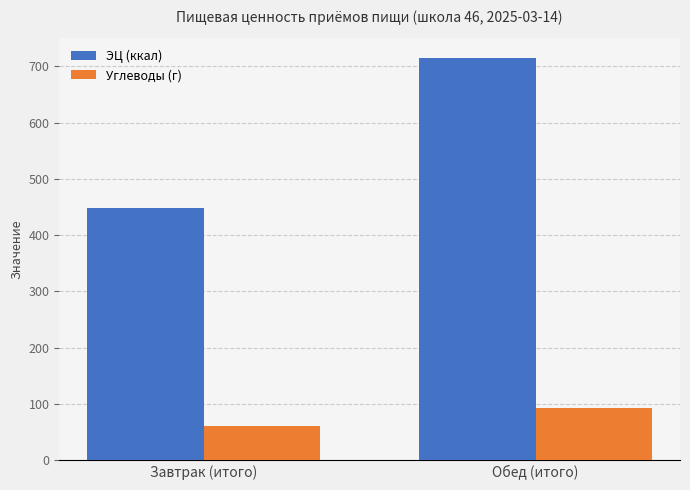

At Завтрак (итого), list the series in order from smallest to largest.

Углеводы (г), ЭЦ (ккал)